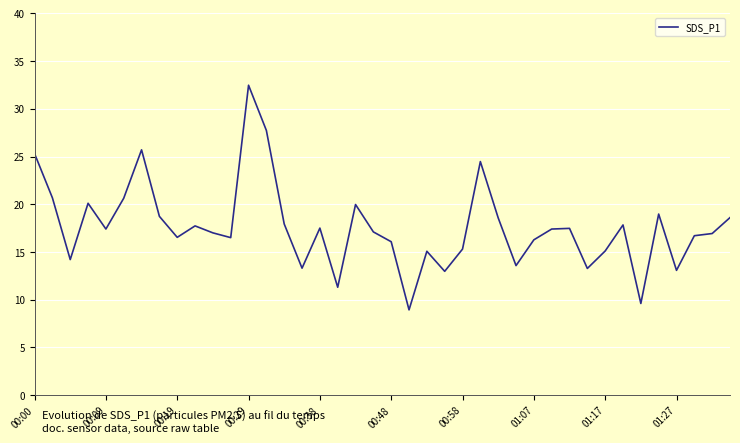

What is the difference between the maximum and minimum values?

23.5